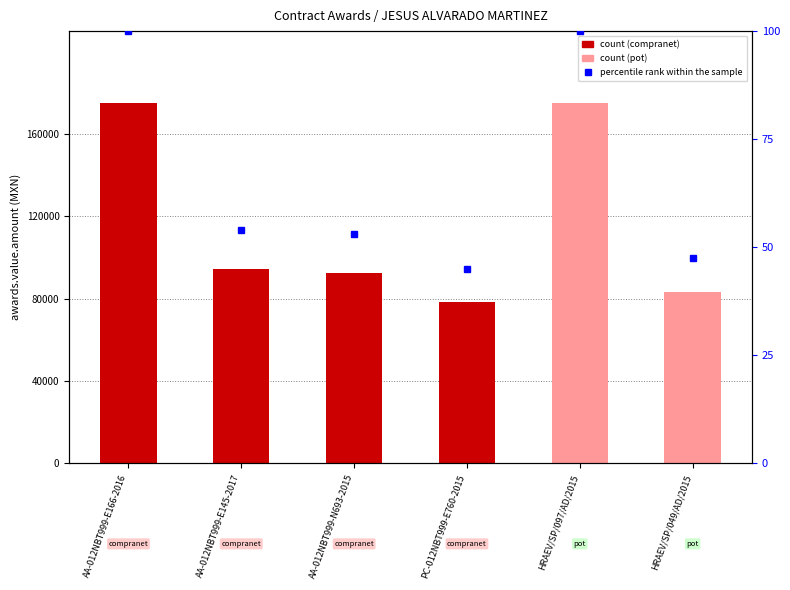

What is the change in value from AA-012NBT999-N693-2015 to HRAEV/SP/049/AD/2015?

-5.3